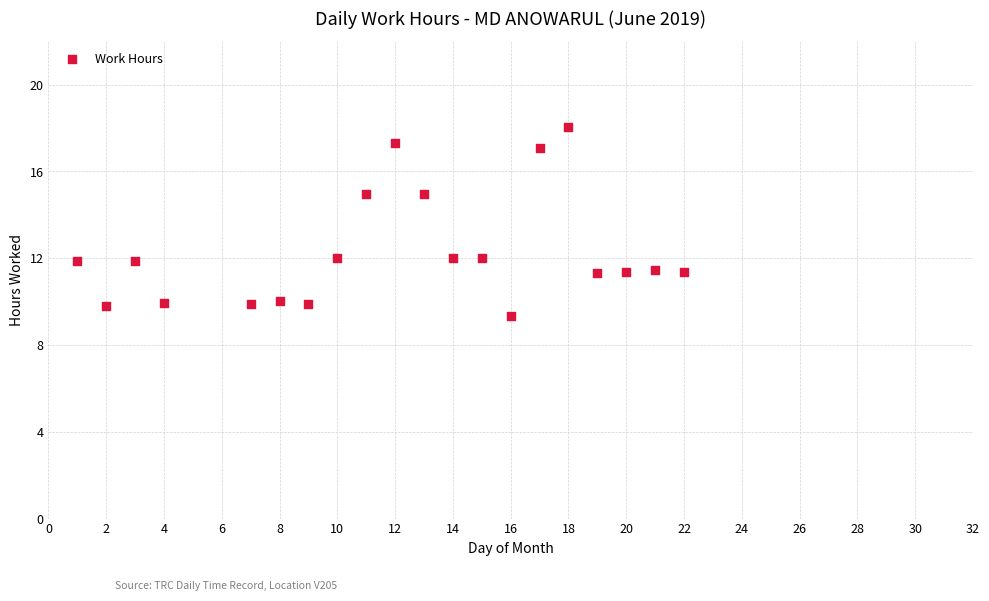

What is the range of X values (max minus min)?

21.0